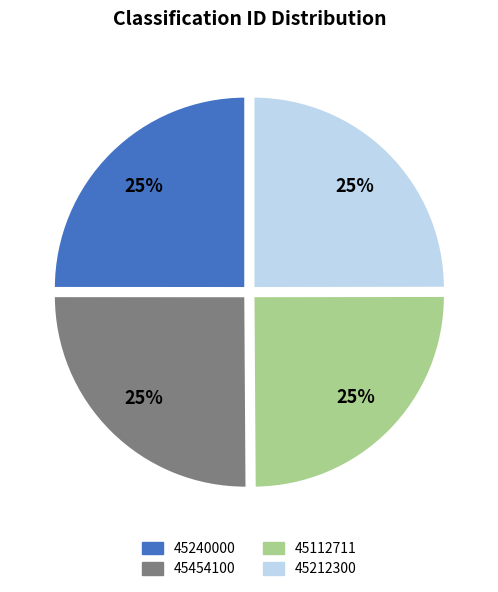

Approximately how many times larger is the value at 45212300 compared to 45240000?

1.0